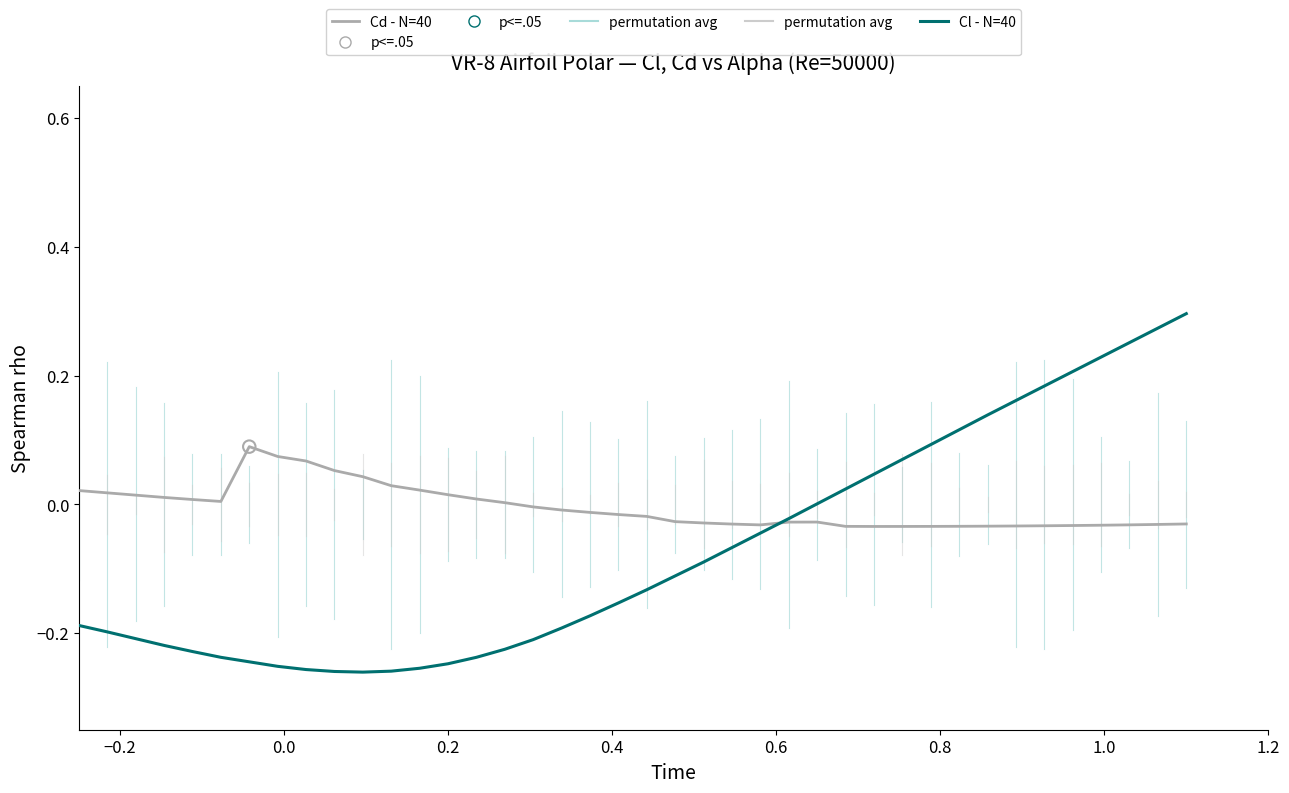

Which series has the widest spread of values?

Cl - N=40